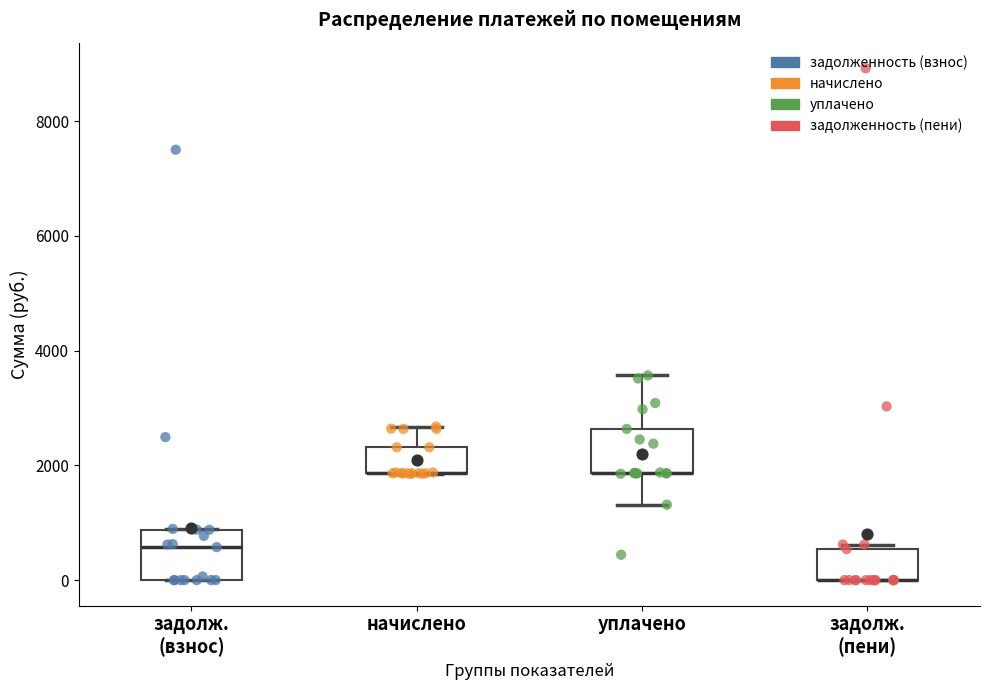

Reading left to right, read every box against the y-axis: the position of its median line, the range the box covers, and the ends of its whiskers. The values are not printed on the chart, so give them approximately, as read against the axis.

задолж. (взнос): median 600, box 0 to 800, whiskers 0 to 800
начислено: median 1800 (drawn on the box's lower edge), box 1800 to 2400, whiskers 1800 to 2600
уплачено: median 1800 (drawn on the box's lower edge), box 1800 to 2600, whiskers 1400 to 3600
задолж. (пени): median 0 (drawn on the box's lower edge), box 0 to 600, whiskers 0 to 600 (just above the box's upper edge)